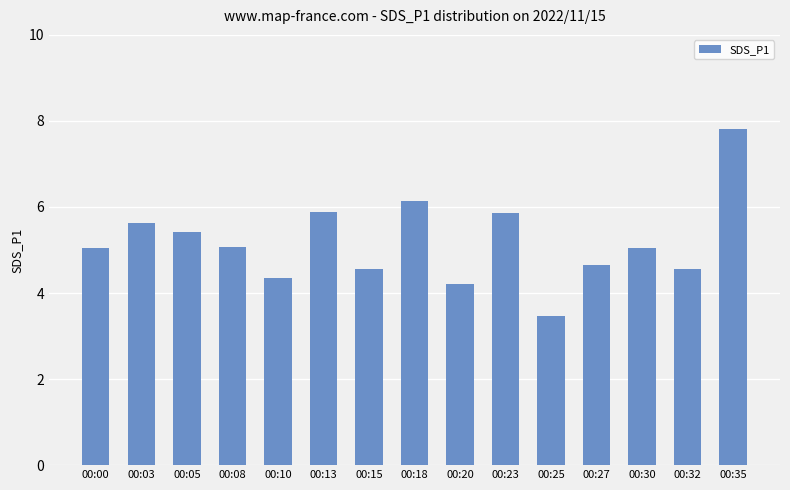

The value at 00:30 is 5.0. True or false?

True